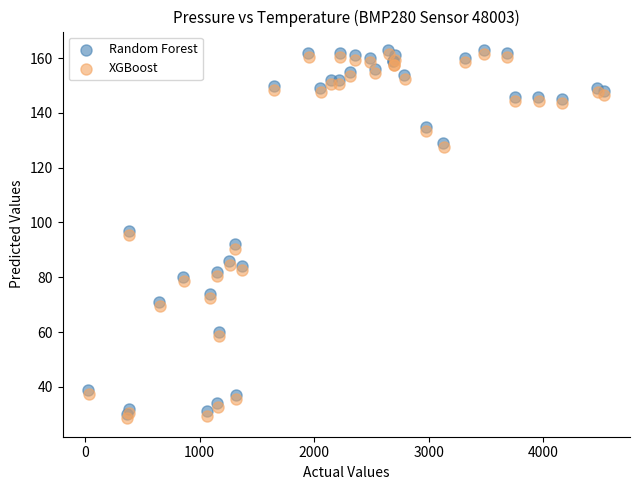

What are all the series names shown in the legend?

Random Forest, XGBoost